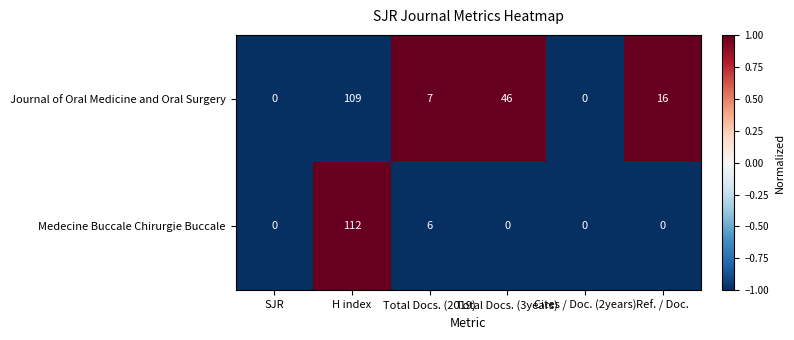

How many series are shown in this chart?

2